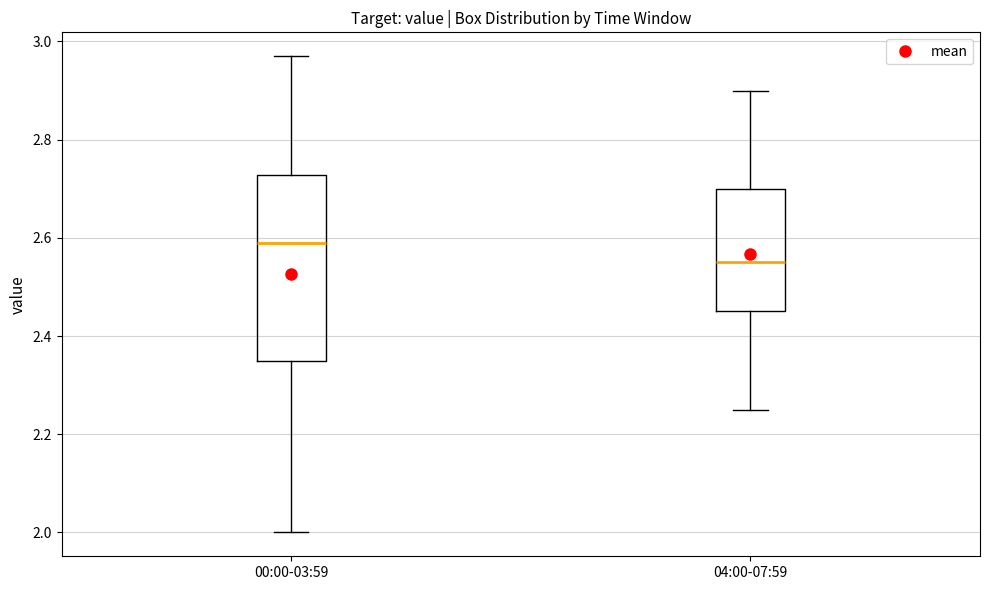

Where does the median line of the box for 00:00-03:59 sit on the y-axis? The values are not printed on the chart, so give them approximately, as read against the axis.

2.60